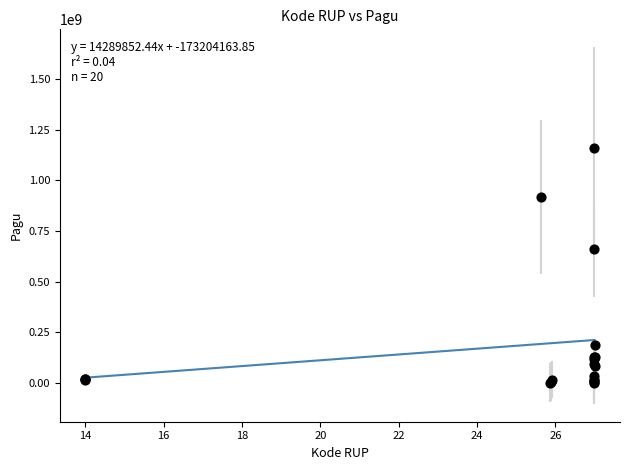

What Y value in the scatter plot is closest to 580908500?

660551000